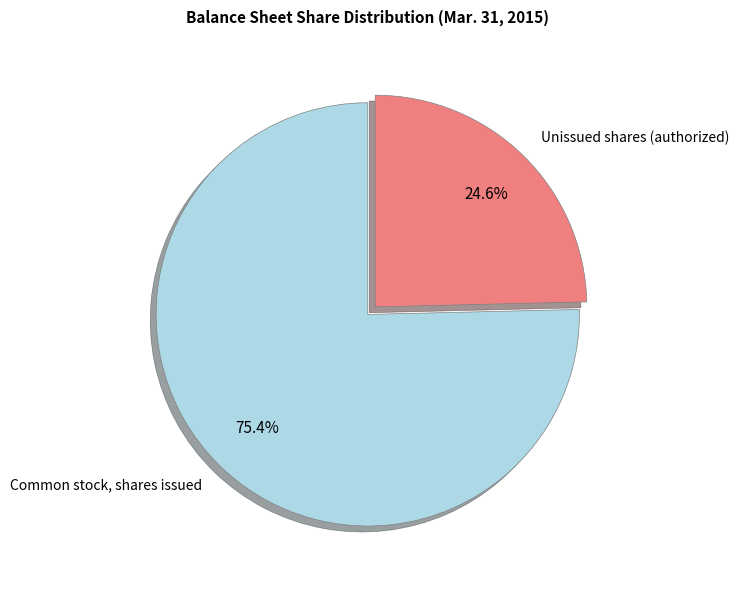

Do Unissued shares (authorized) and Common stock, shares issued together represent more than half of the pie?

Yes